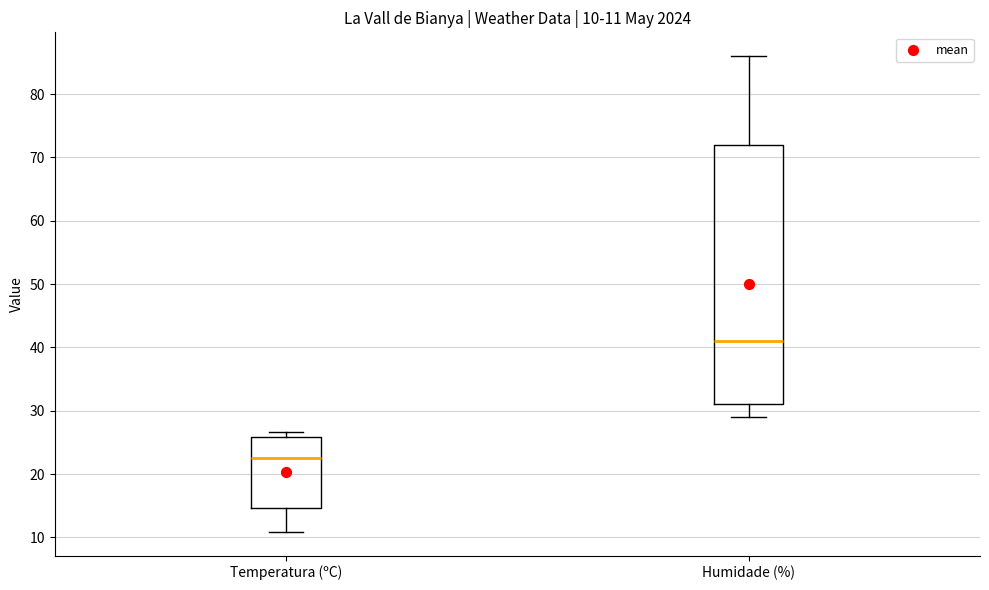

Which box is the tallest, from its lower edge to its upper edge?

Humidade (%)